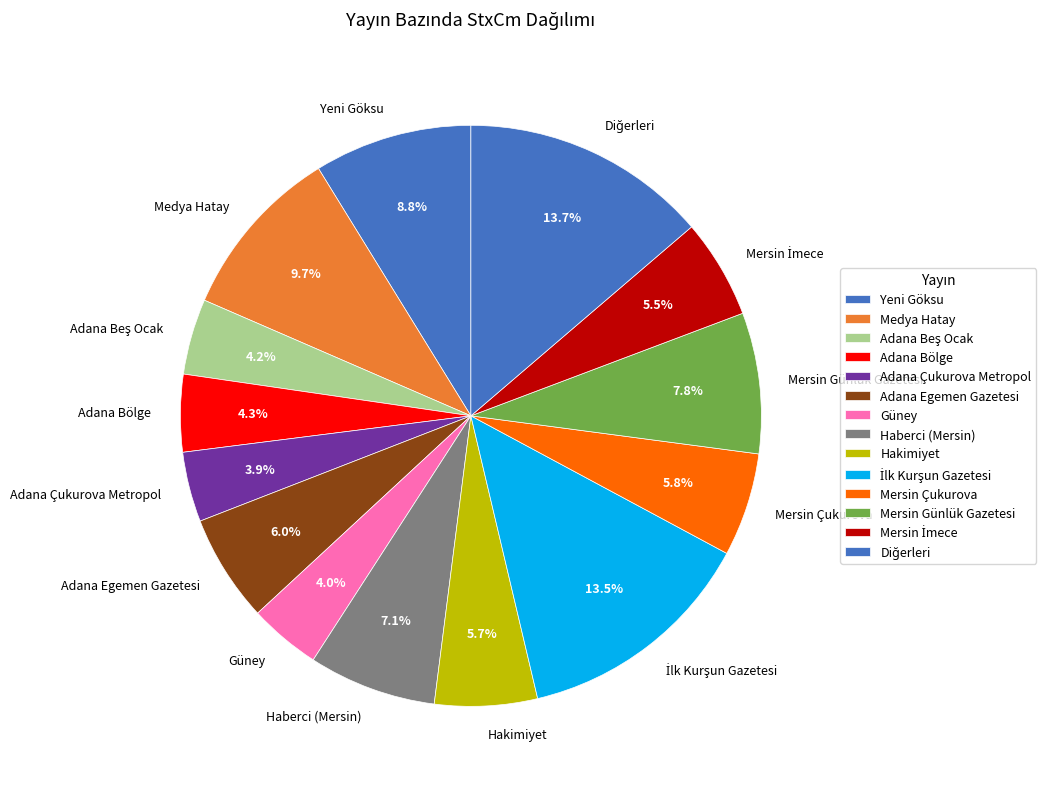

How much of the chart is everything except Adana Bölge?

95.7%